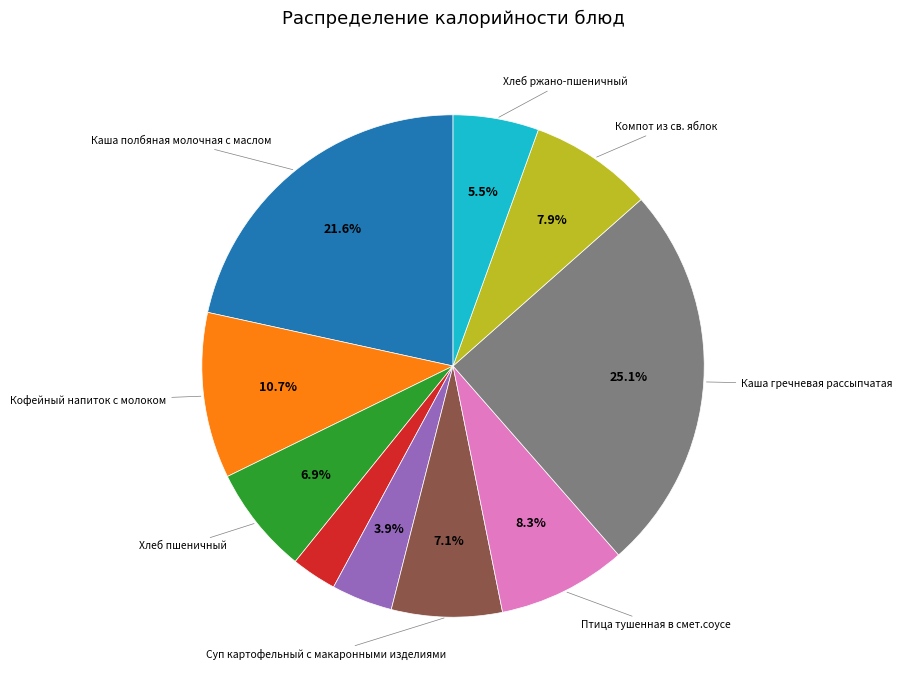

Is there a majority slice in this chart?

No